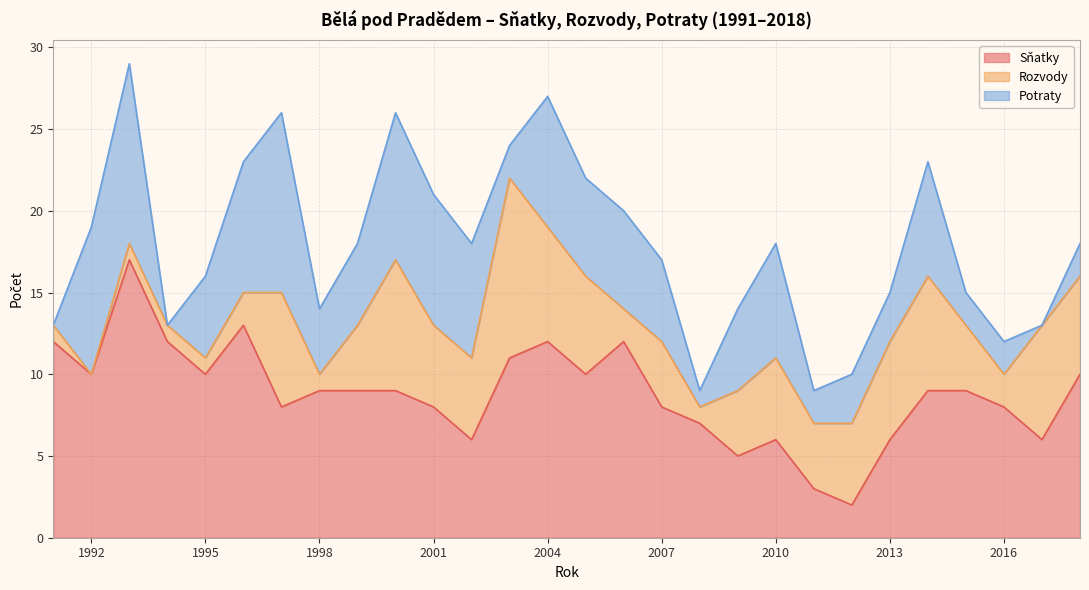

Count the number of categories in the chart.

28